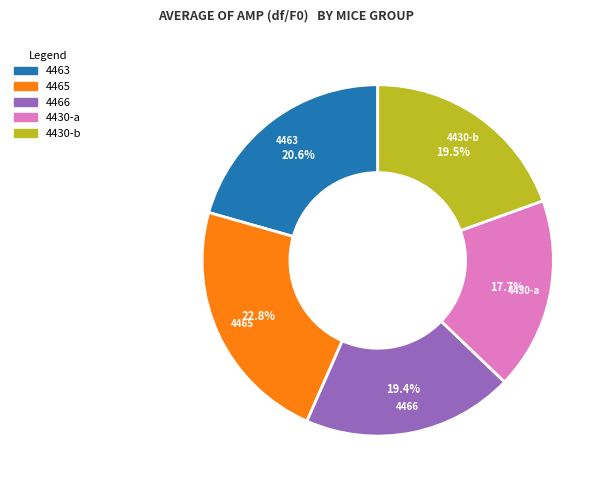

Combined, do 4430-a and 4463 account for over 50%?

No